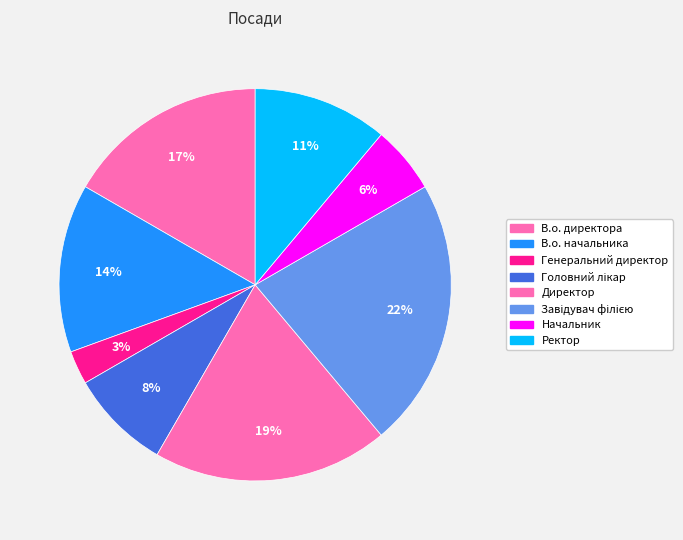

What percentage do Завідувач філією and Генеральний директор together represent?

25.0%